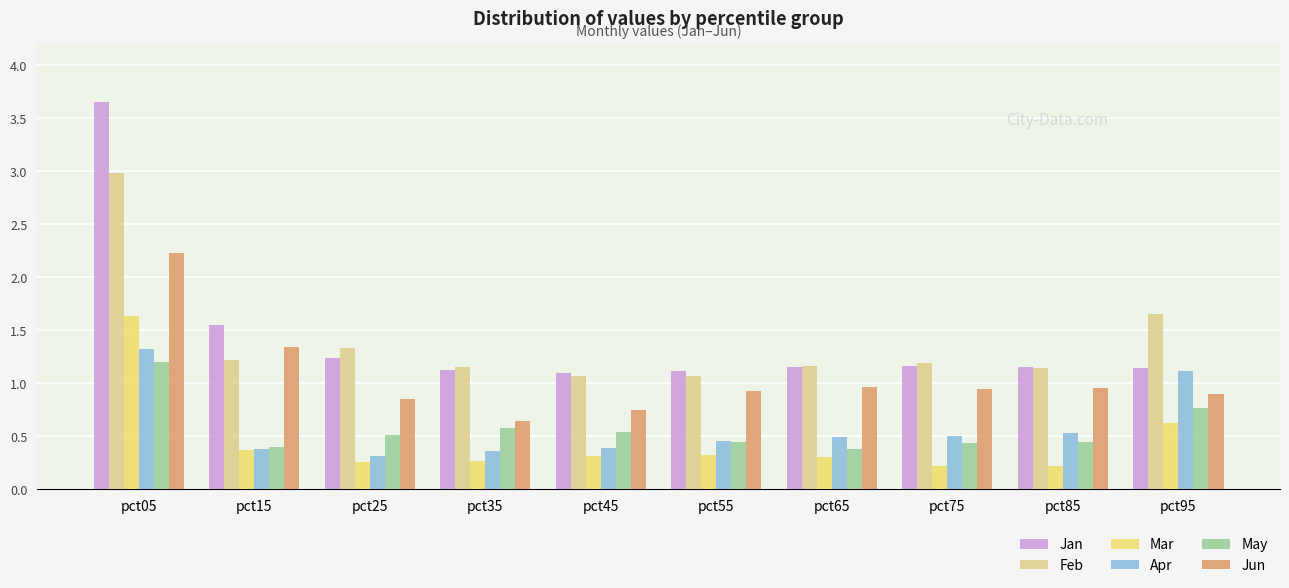

How many groups of bars are there?

10